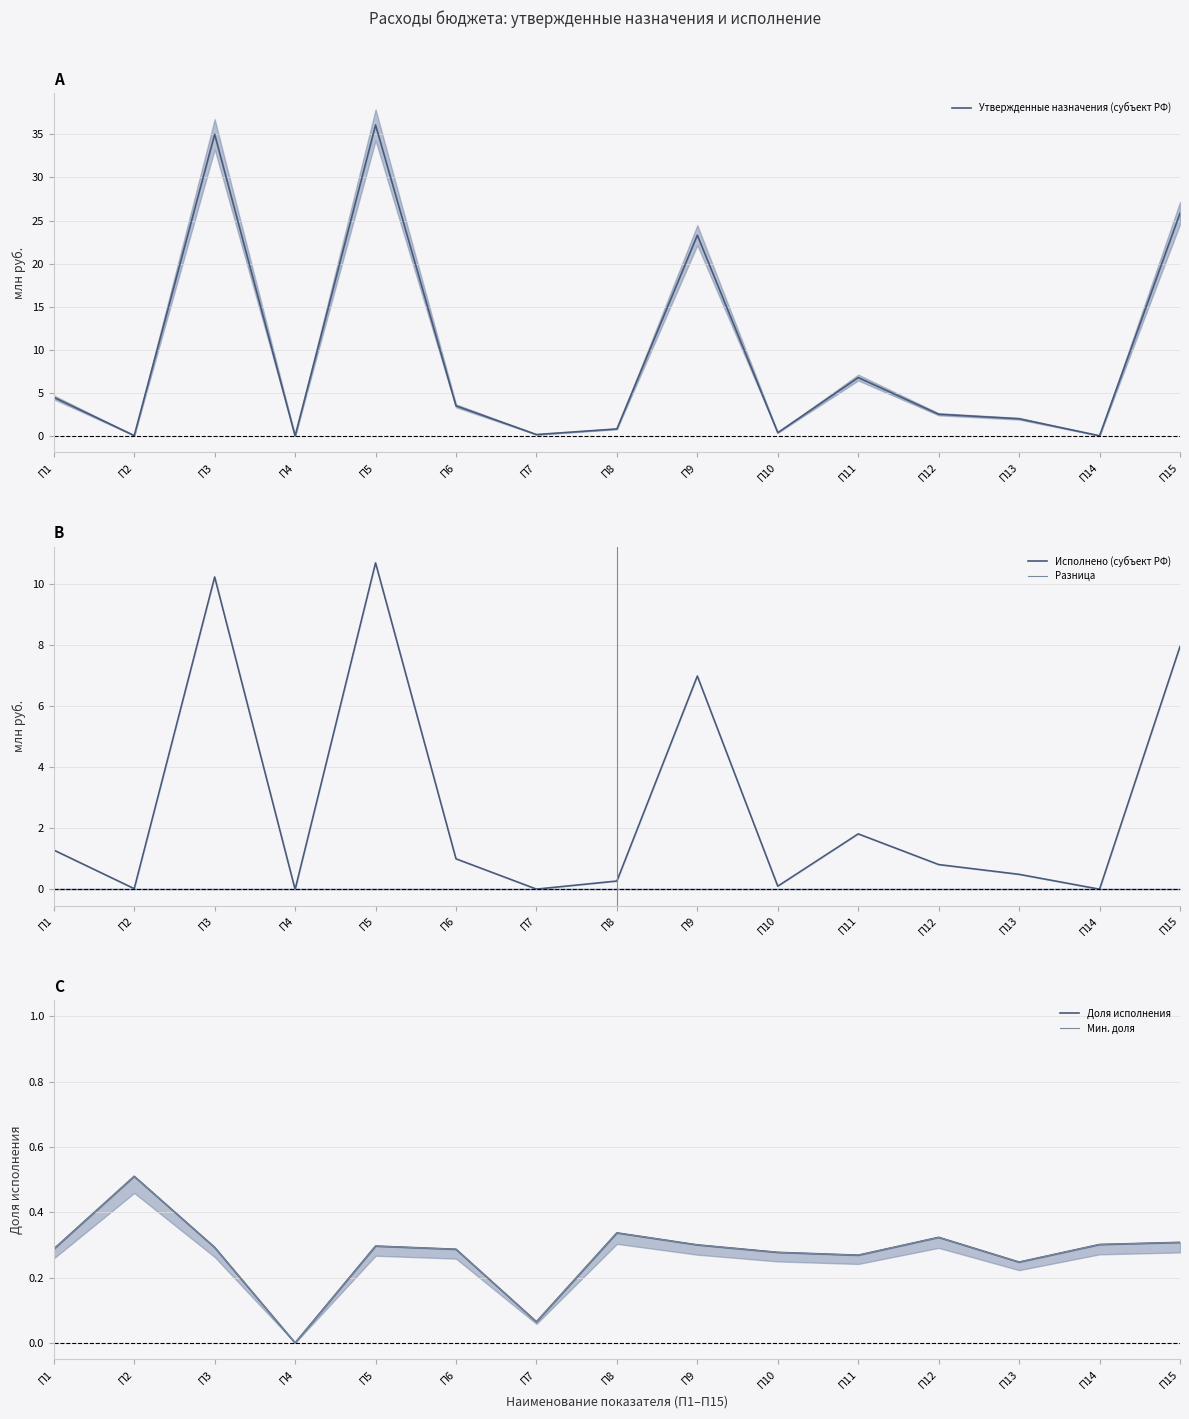

Reading left to right, what are all the values shown in this chart?

Утвержденные назначения (субъект РФ): 4.5	0.1	35.0	0.0	36.1	3.5	0.2	0.8	23.3	0.4	6.8	2.5	2.0	0.0	25.9
Исполнено (субъект РФ): 1.3	0.0	10.2	0.0	10.7	1.0	0.0	0.3	7.0	0.1	1.8	0.8	0.5	0.0	8.0
Разница: 0.0	0.0	0.0	0.0	0.0	0.0	0.0	0.0	0.0	0.0	0.0	0.0	0.0	0.0	0.0
Доля исполнения: 0.3	0.5	0.3	0.0	0.3	0.3	0.1	0.3	0.3	0.3	0.3	0.3	0.2	0.3	0.3
Мин. доля: 0.3	0.5	0.3	0.0	0.3	0.3	0.1	0.3	0.3	0.3	0.3	0.3	0.2	0.3	0.3